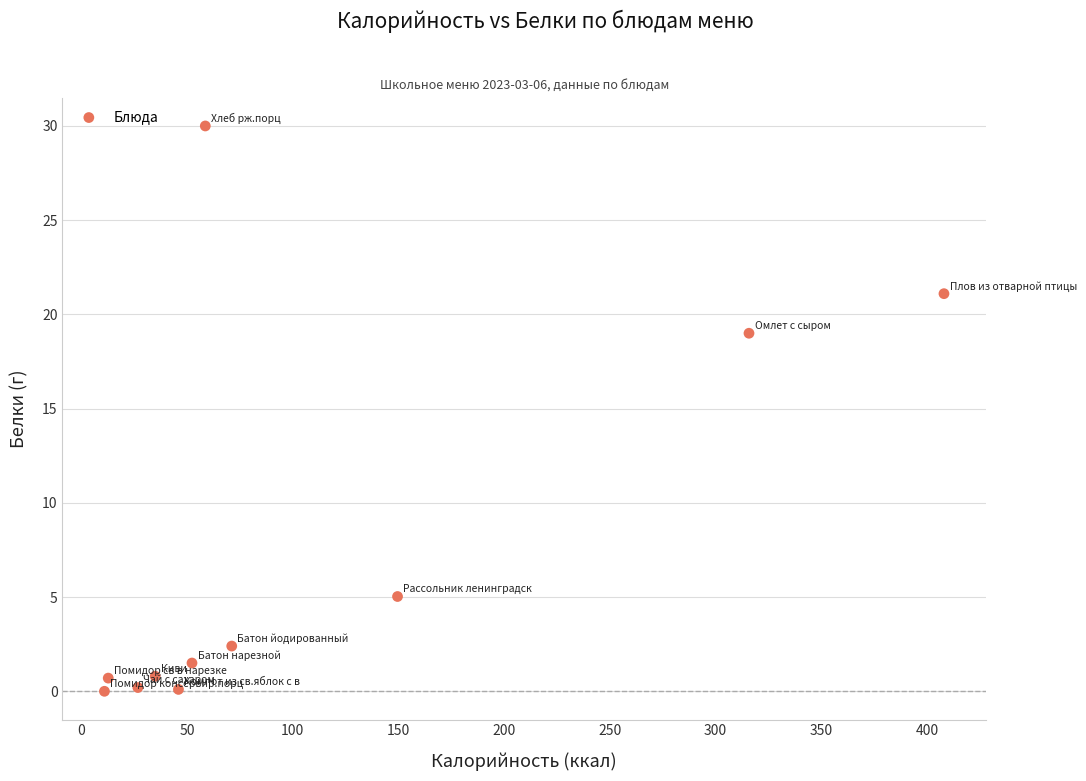

What is the average X value?

107.9